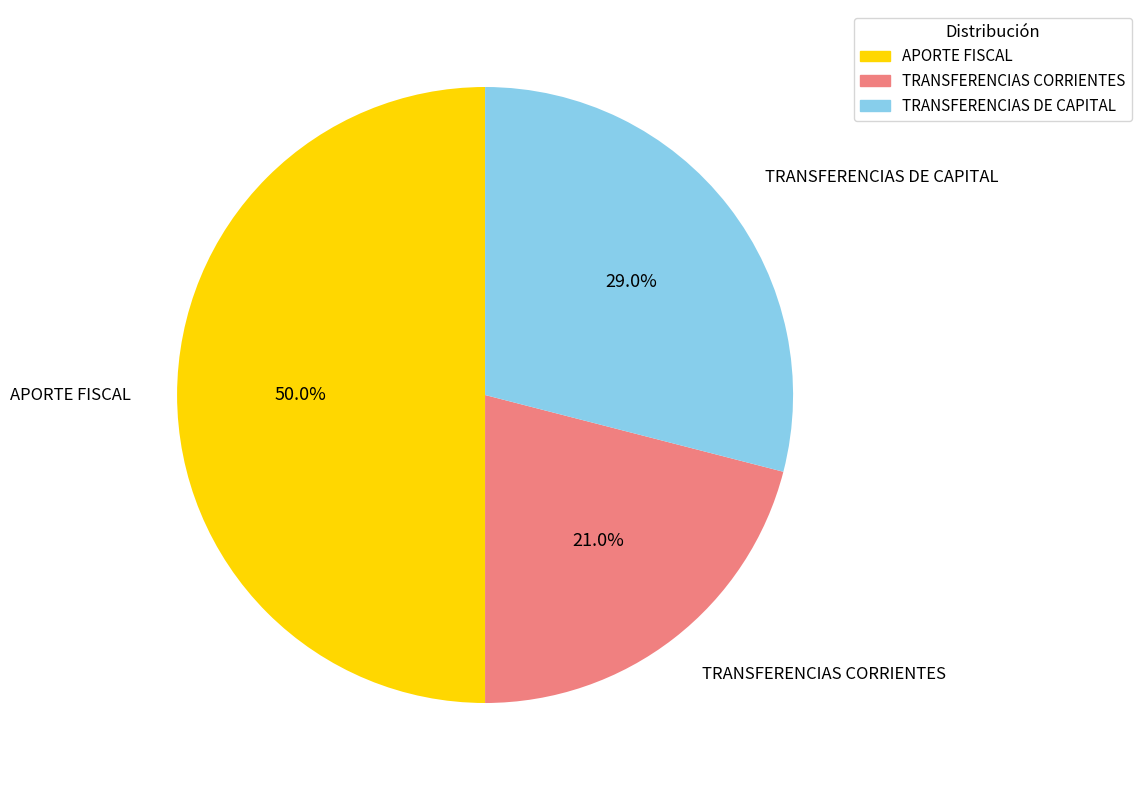

Combined, do APORTE FISCAL and TRANSFERENCIAS CORRIENTES account for over 50%?

Yes